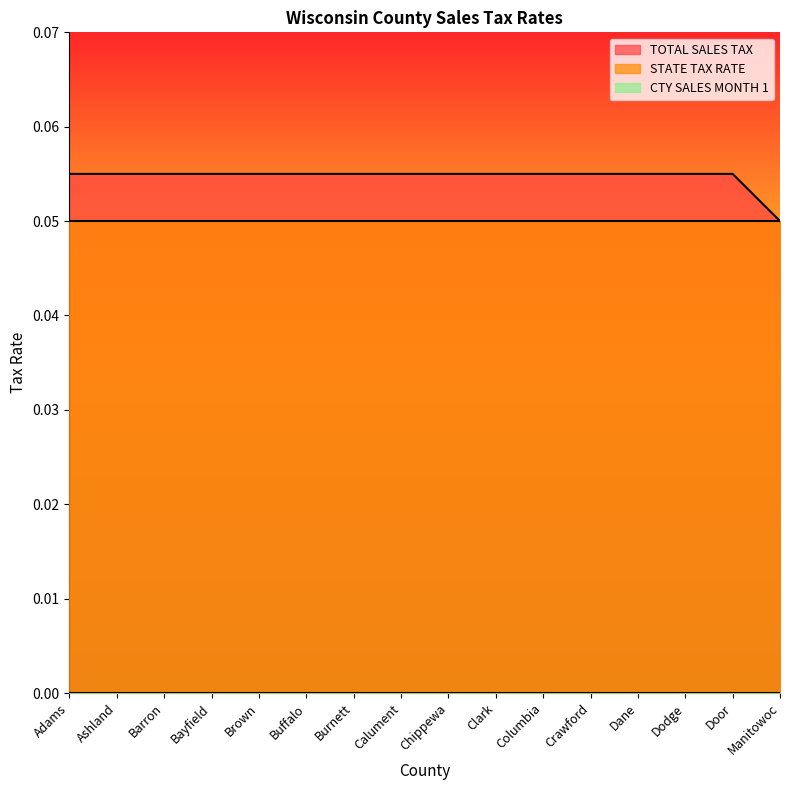

What is the label of the 12th point from the left?

Crawford